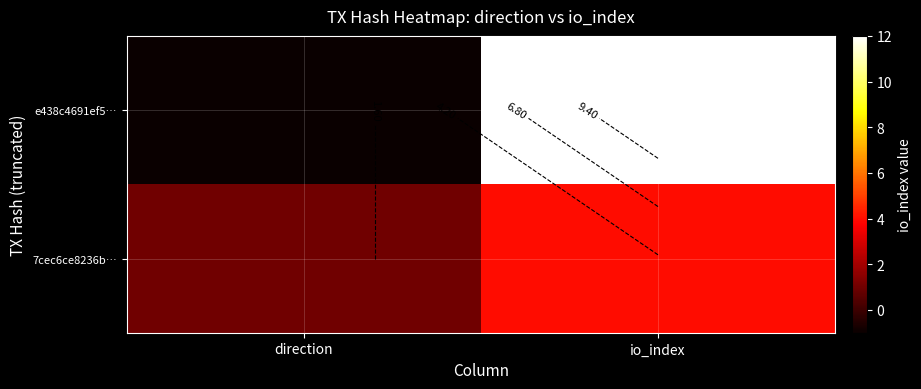

Which has a higher value, direction or io_index?

io_index